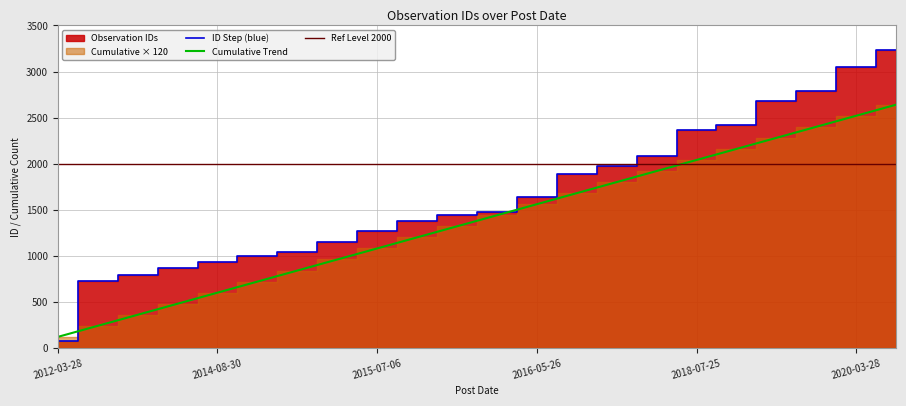

After their last crossing, which series has the higher values: Ref Level 2000 or Cumulative Trend?

Cumulative Trend